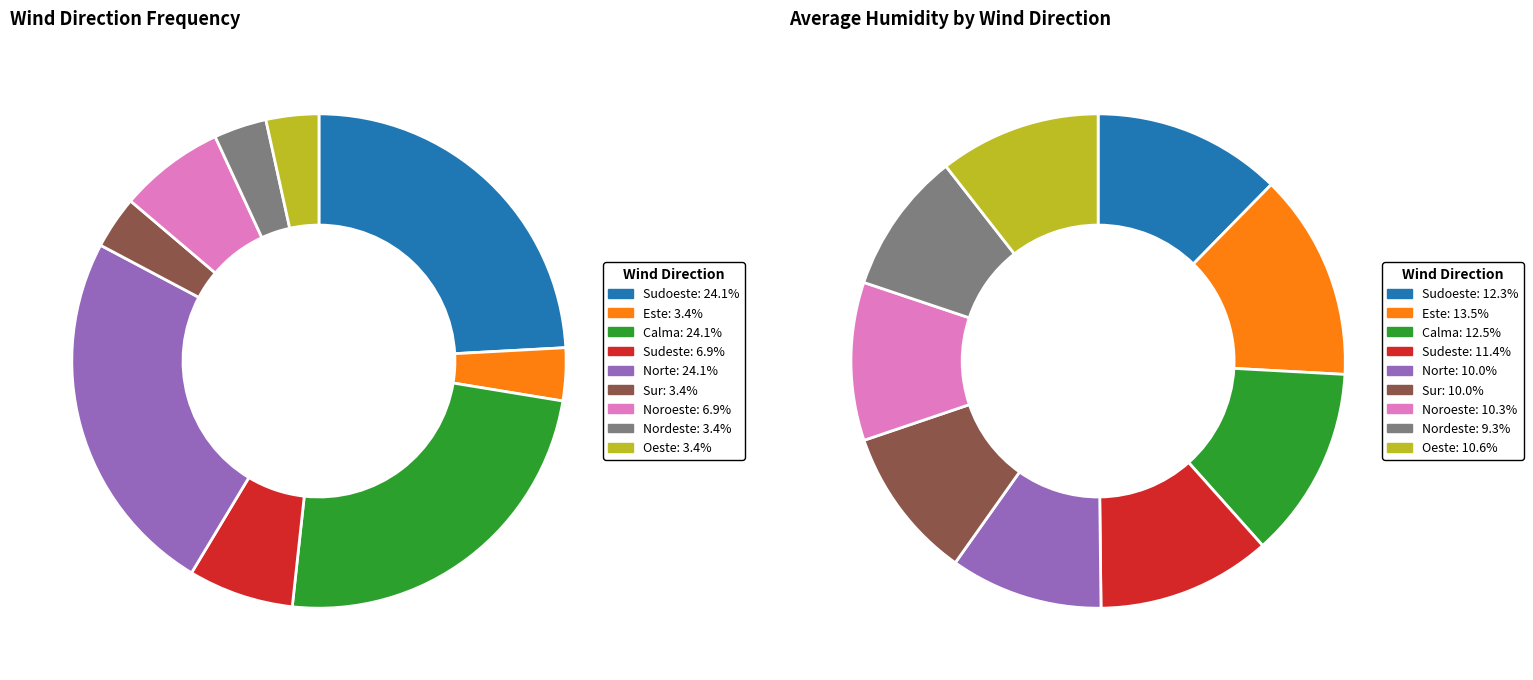

How many slices are in this pie chart?

9